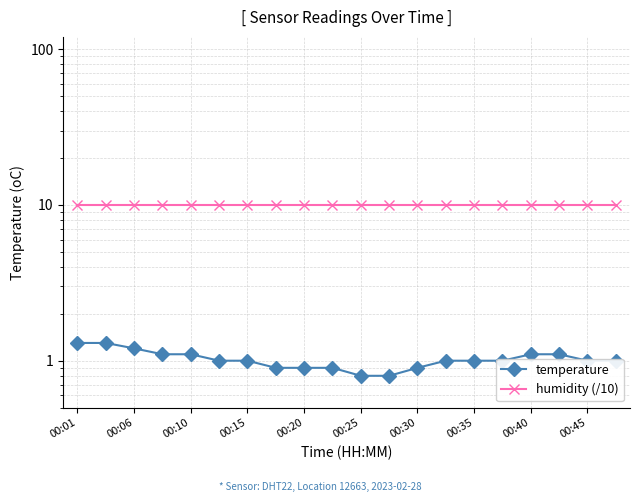

List the series in order of their peak value, lowest first.

temperature, humidity (/10)